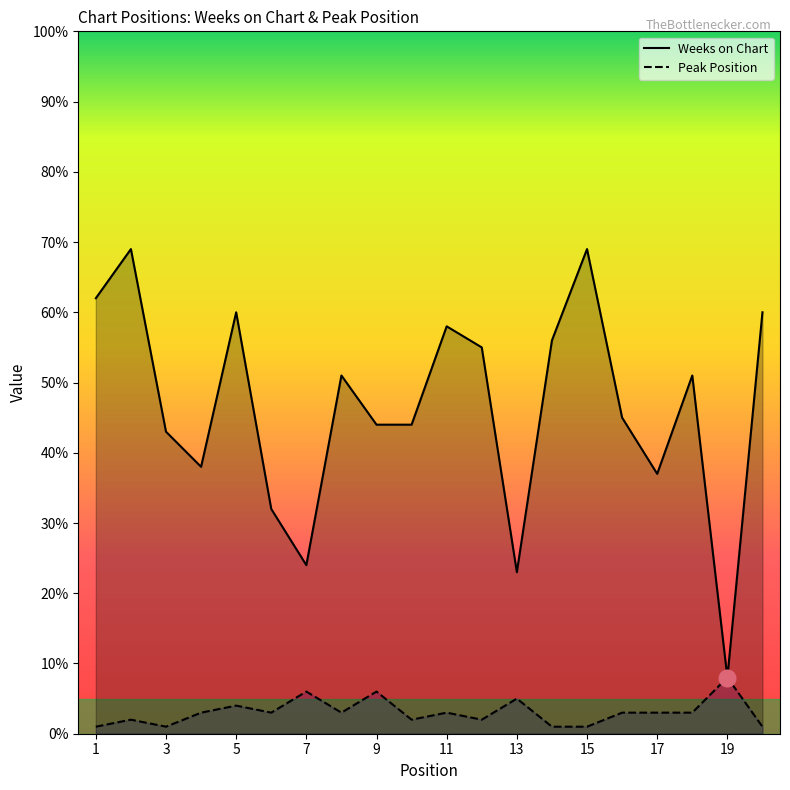

Which has a higher value, 16 or 12?

12